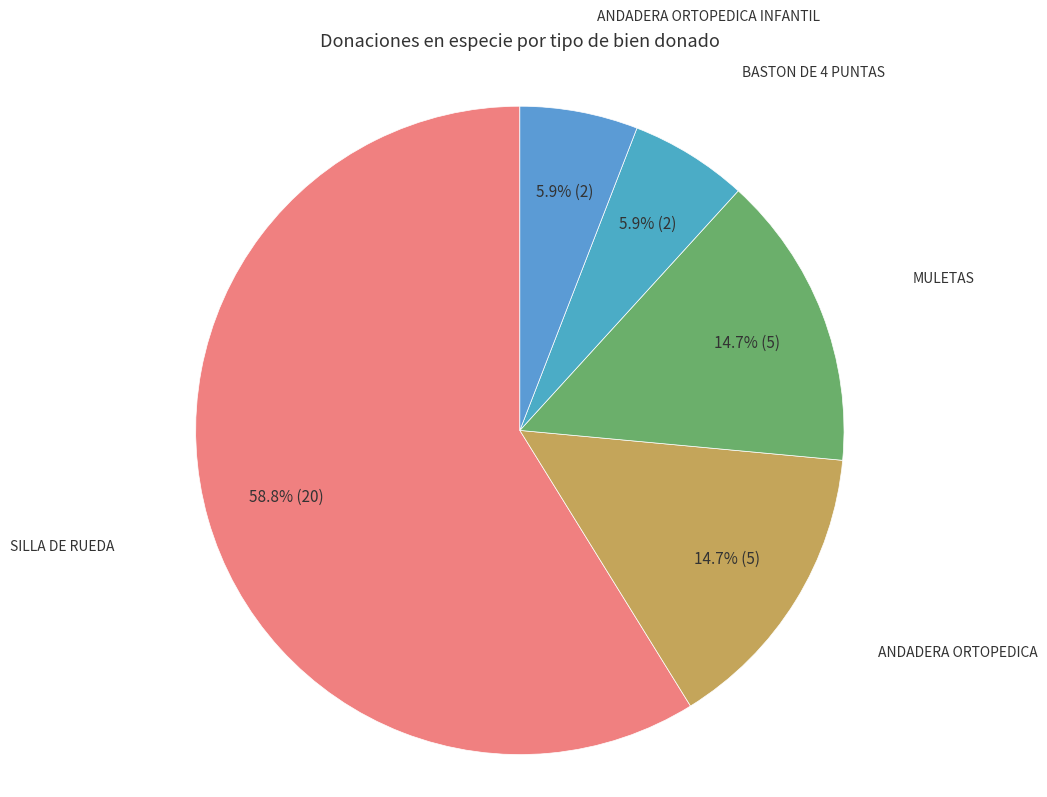

How many slices are in this pie chart?

5